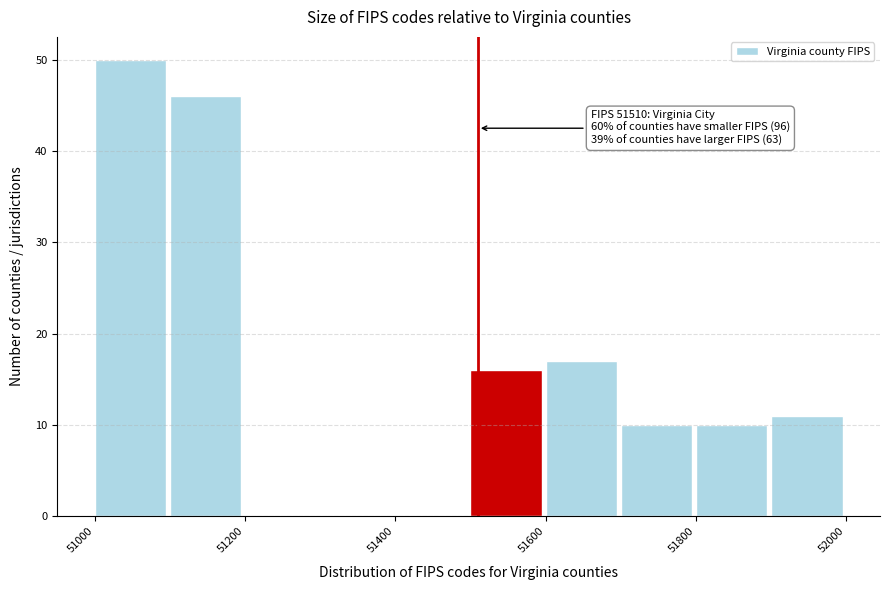

Which range on the x-axis has the tallest bar?

51000 to 51100